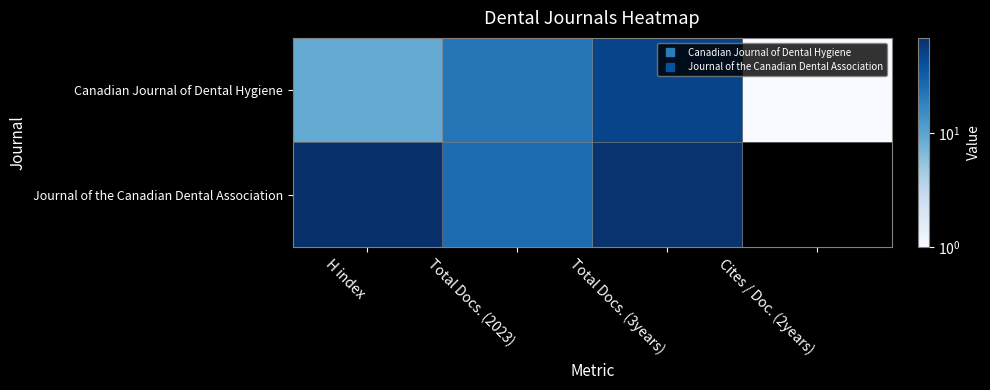

How many series are shown in this chart?

2